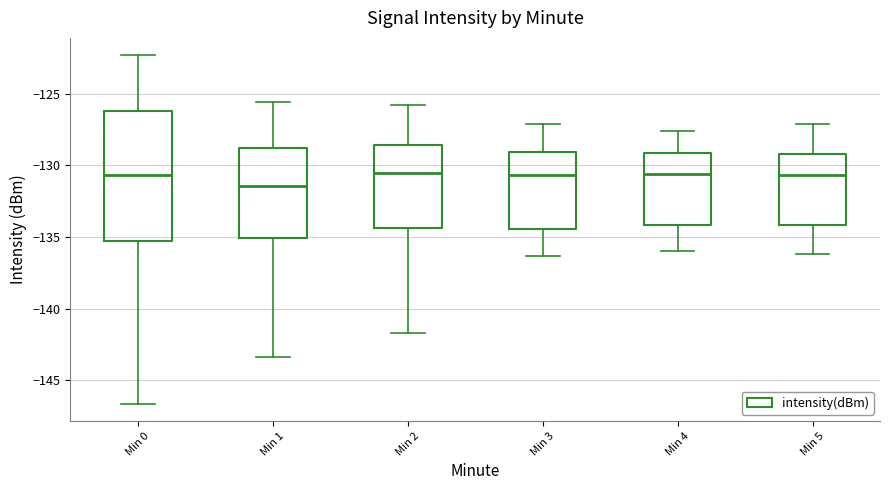

Reading left to right, read every box against the y-axis: the position of its median line, the range the box covers, and the ends of its whiskers. The values are not printed on the chart, so give them approximately, as read against the axis.

Min 0: median -130.5, box -135.5 to -126.0, whiskers -146.5 to -122.5
Min 1: median -131.5, box -135.0 to -129.0, whiskers -143.5 to -125.5
Min 2: median -130.5, box -134.5 to -128.5, whiskers -141.5 to -126.0
Min 3: median -130.5, box -134.5 to -129.0, whiskers -136.5 to -127.0
Min 4: median -130.5, box -134.0 to -129.0, whiskers -136.0 to -127.5
Min 5: median -130.5, box -134.0 to -129.0, whiskers -136.0 to -127.0